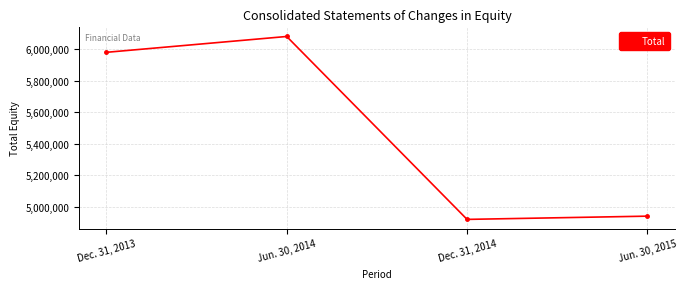

Is it true that the value at Jun. 30, 2015 is 4939375?

True